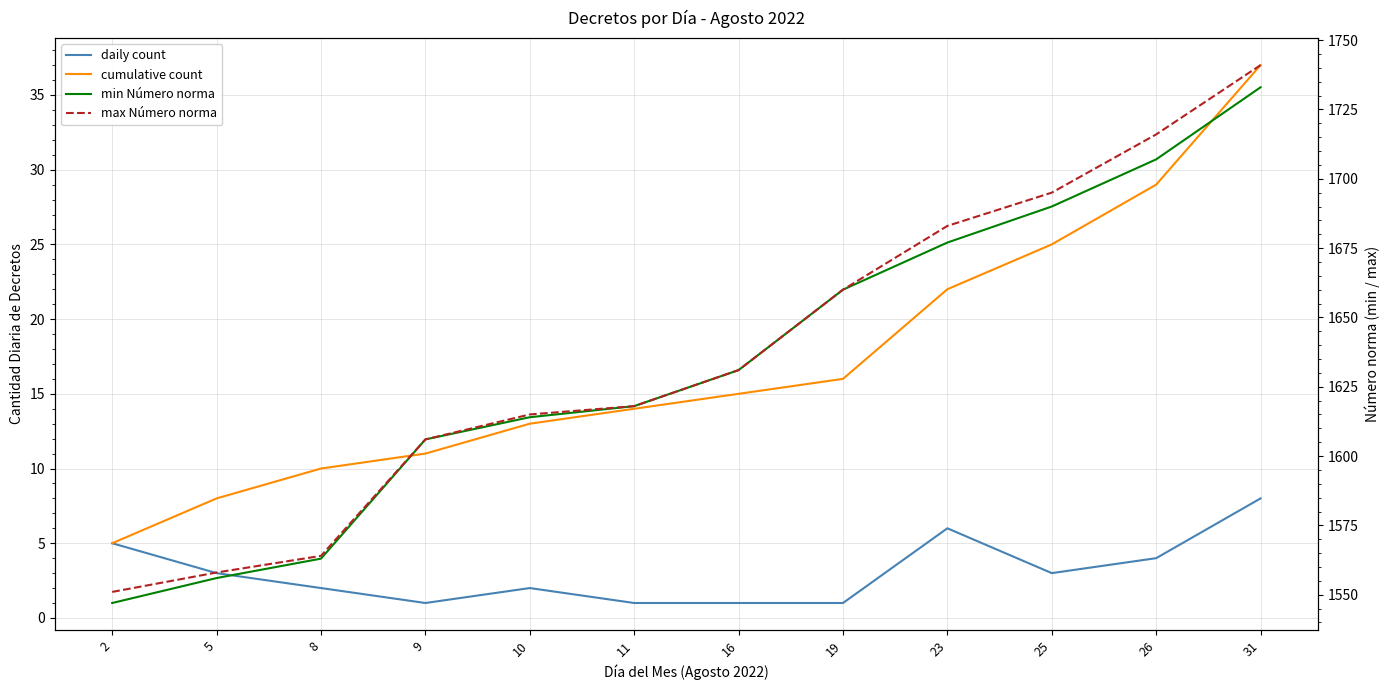

Which category has the lowest value in the daily count series?

9